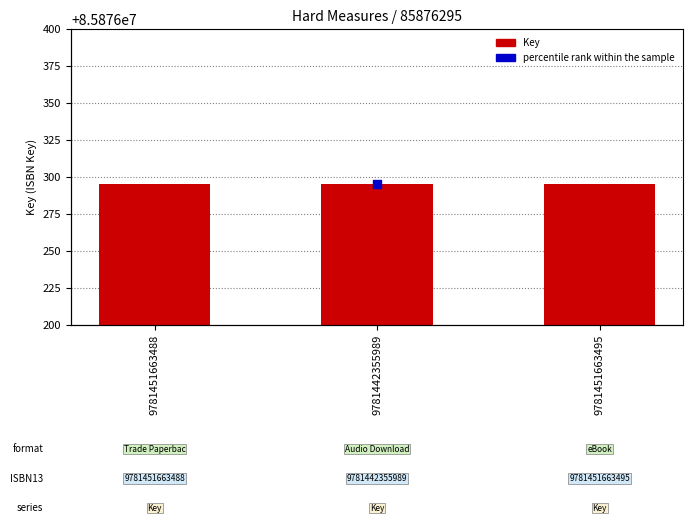

Which series contains the highest Y value?

percentile rank within the sample